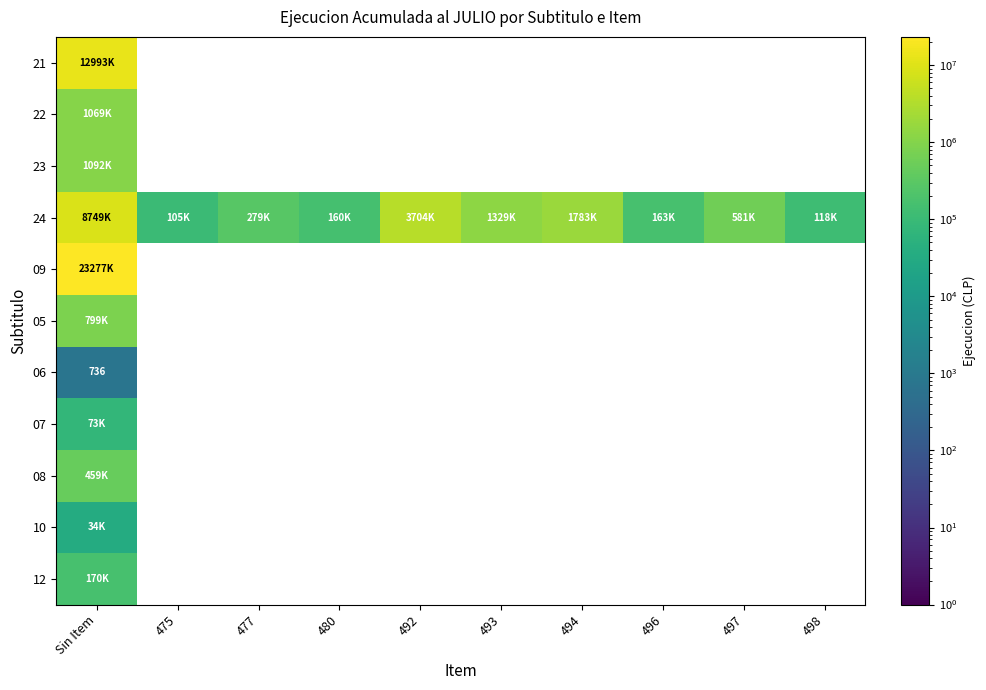

At which label is 06 closest to 736?

Sin Item